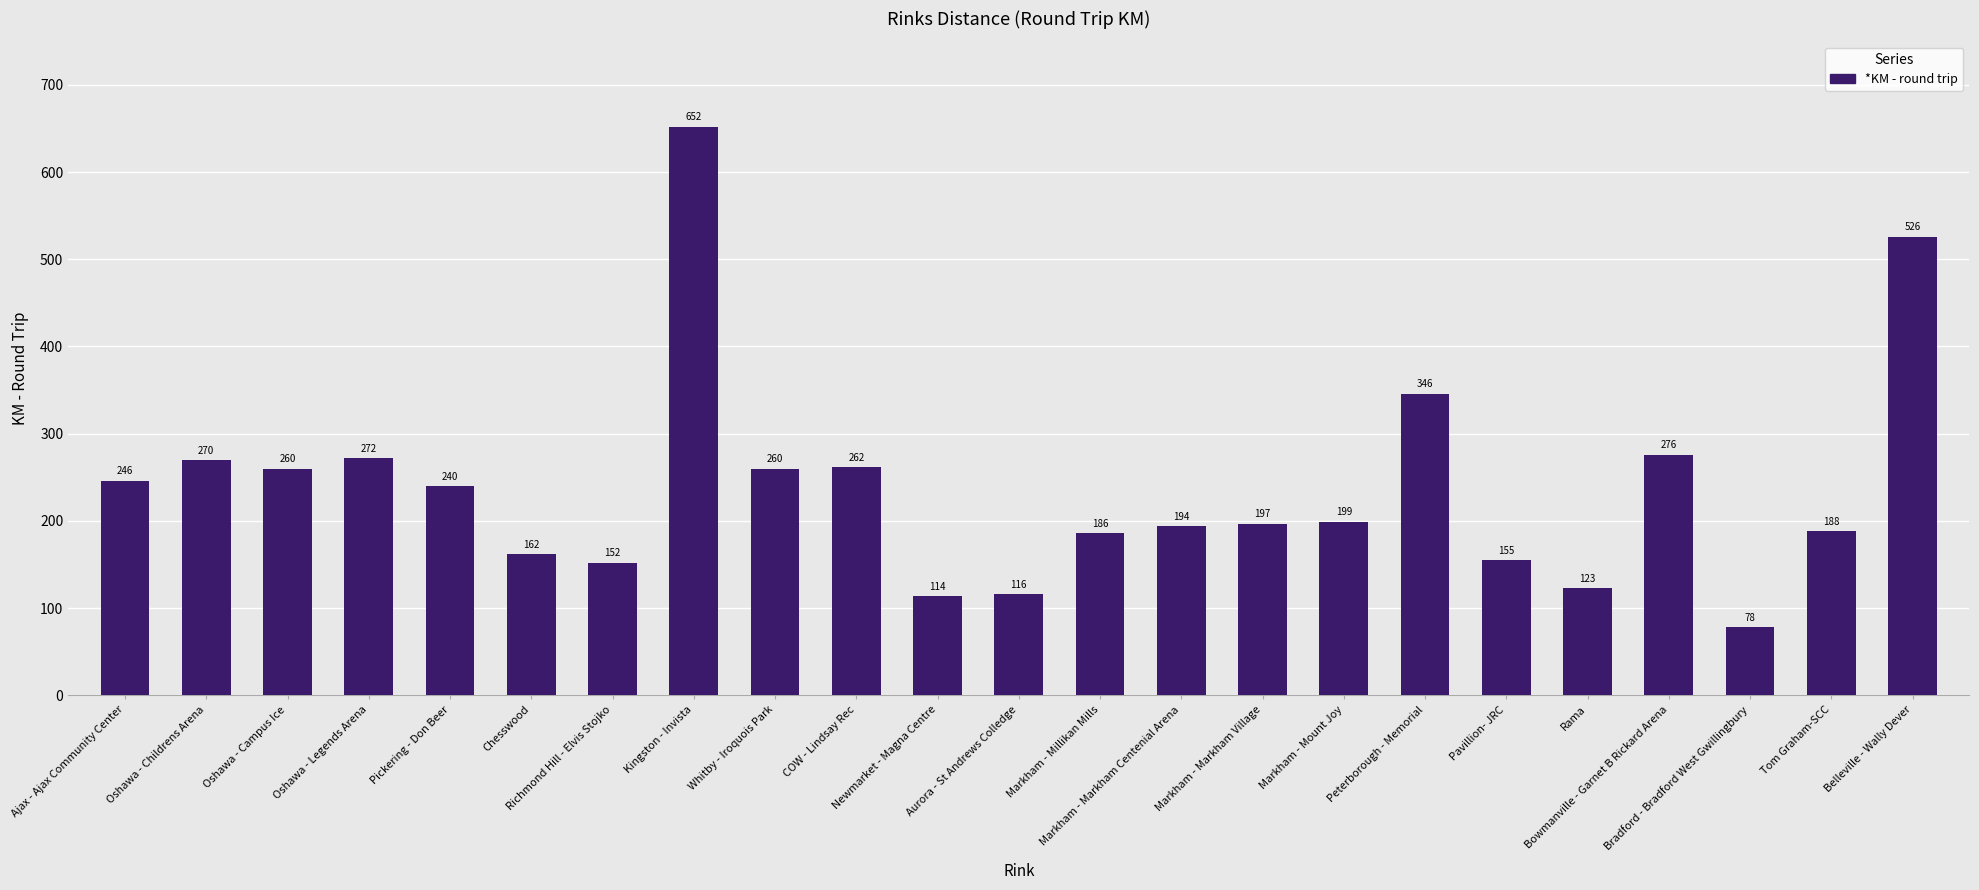

What is the difference between the values at Peterborough - Memorial and Oshawa - Childrens Arena?

76